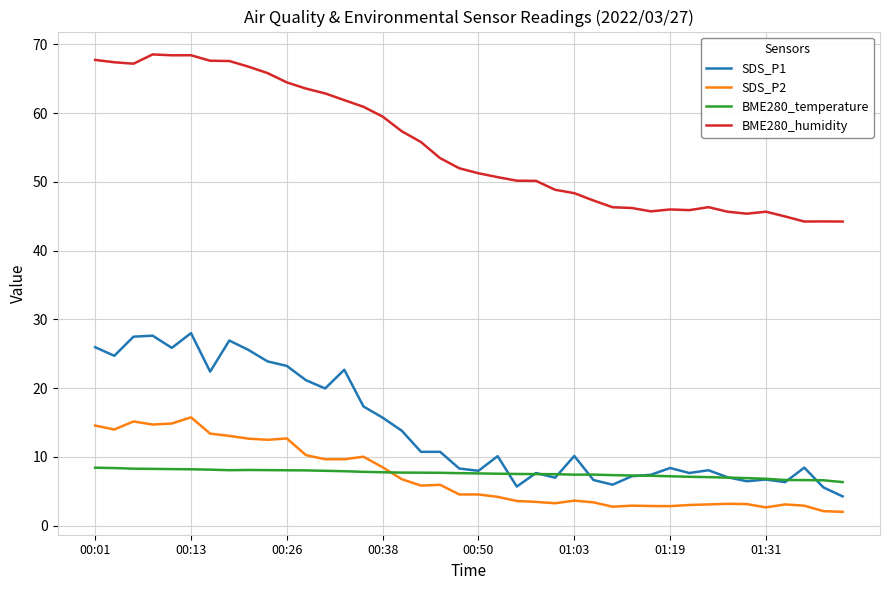

Which series has the widest spread of values?

BME280_humidity